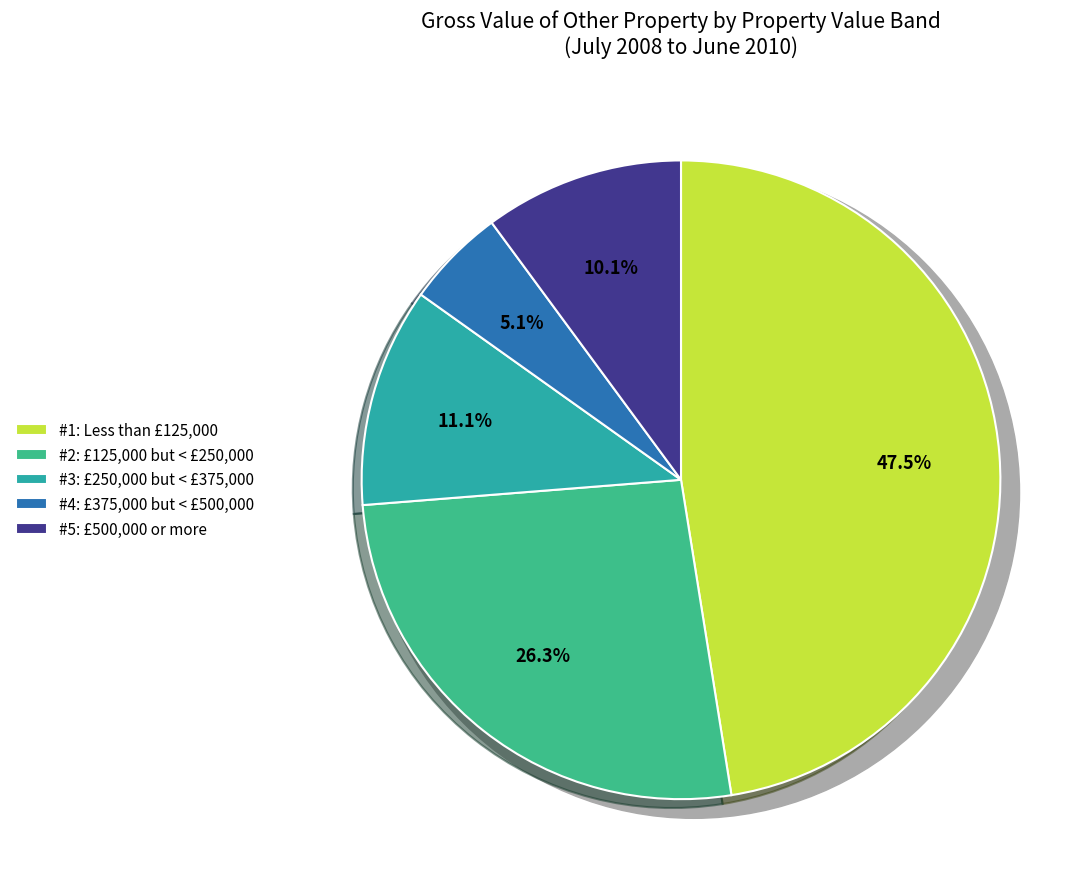

Is there a majority slice in this chart?

No